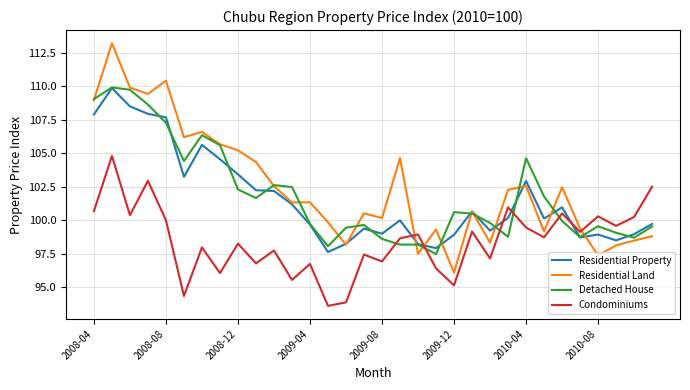

Which series ends up on top after the final intersection of Residential Property and Condominiums?

Condominiums